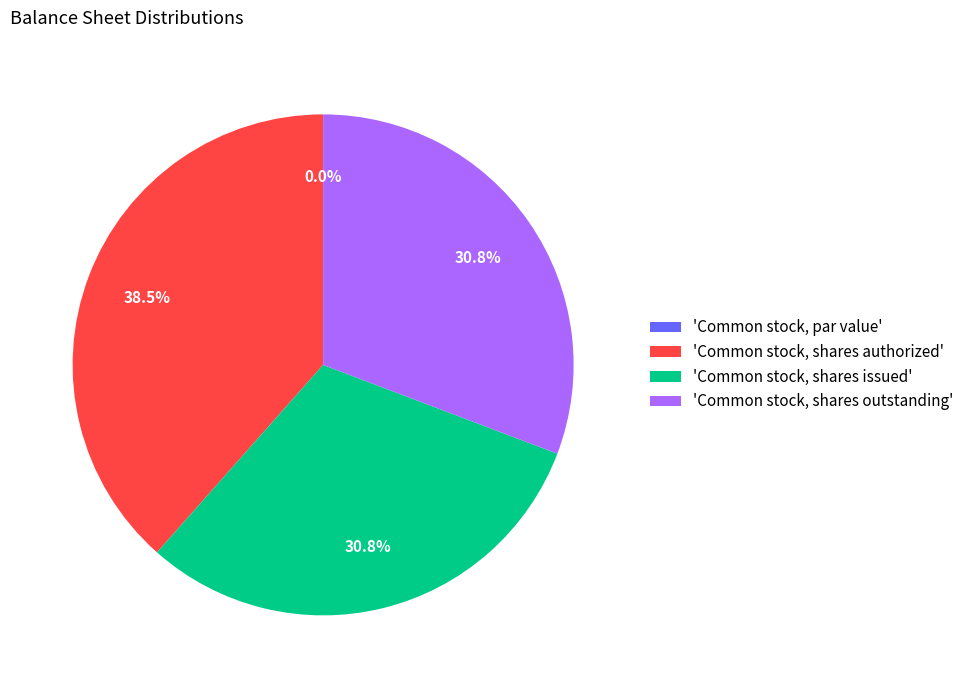

How many segments does this pie chart have?

4